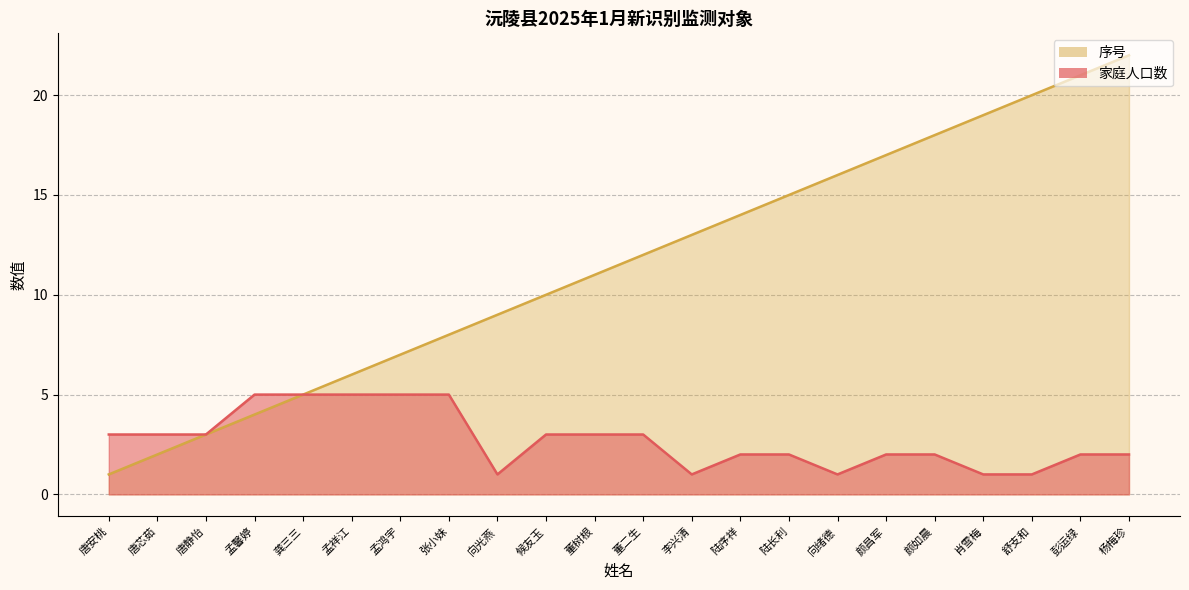

What is the total value across all series at 董树根?

14